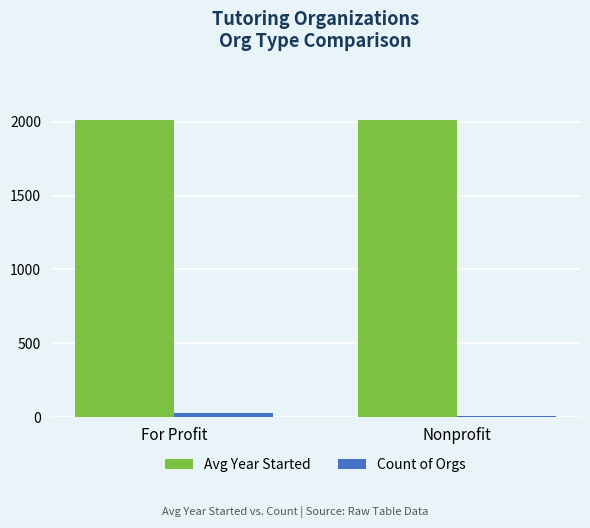

What is the value of the Count of Orgs bar at the 1st from the left?

25.0